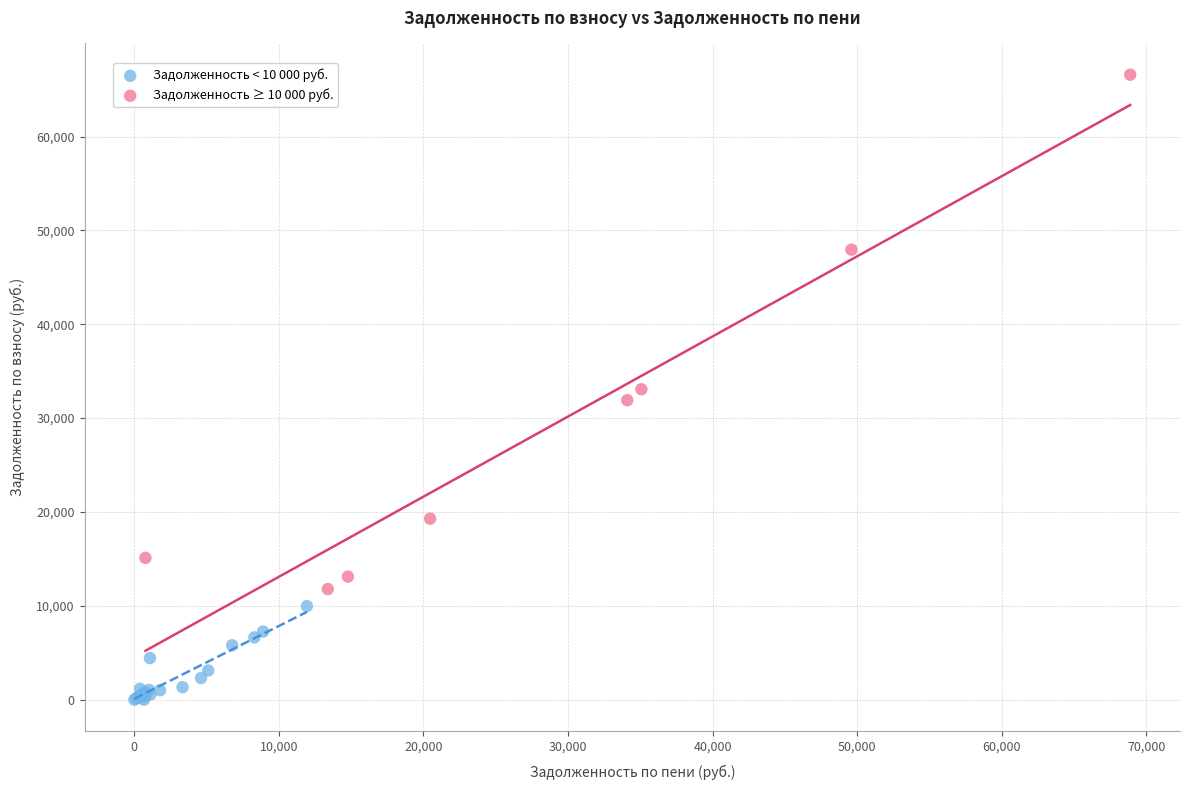

Which series reaches the minimum Y coordinate?

Задолженность < 10 000 руб.